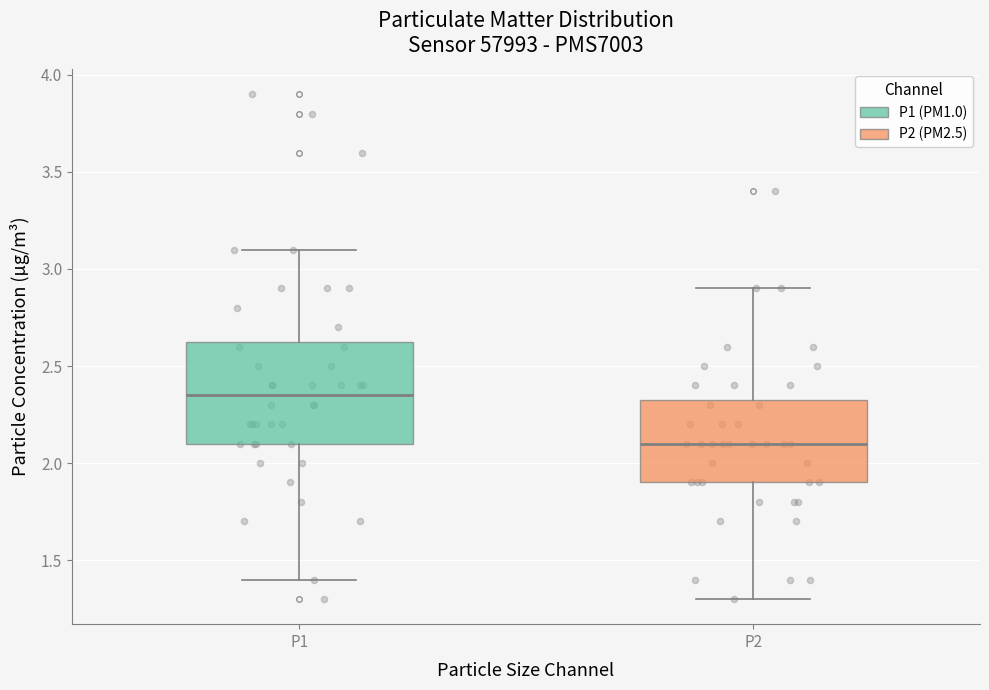

Which box has the highest median line?

P1